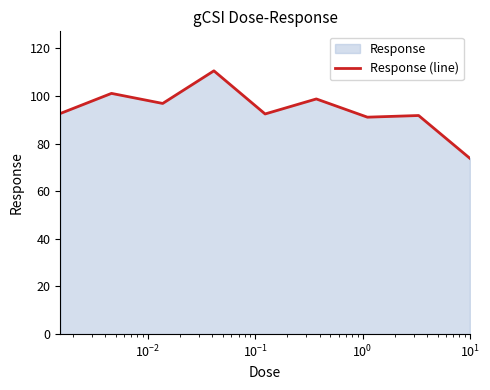

How many lines are shown in the chart?

1